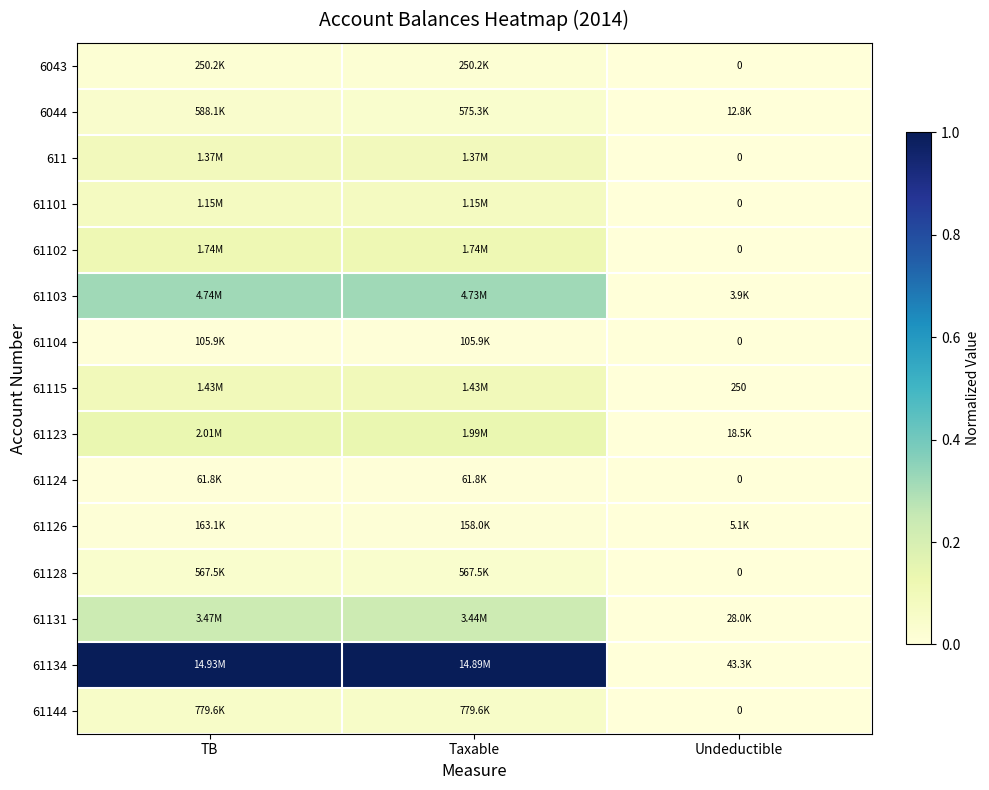

Which series has the largest total across all categories?

61134